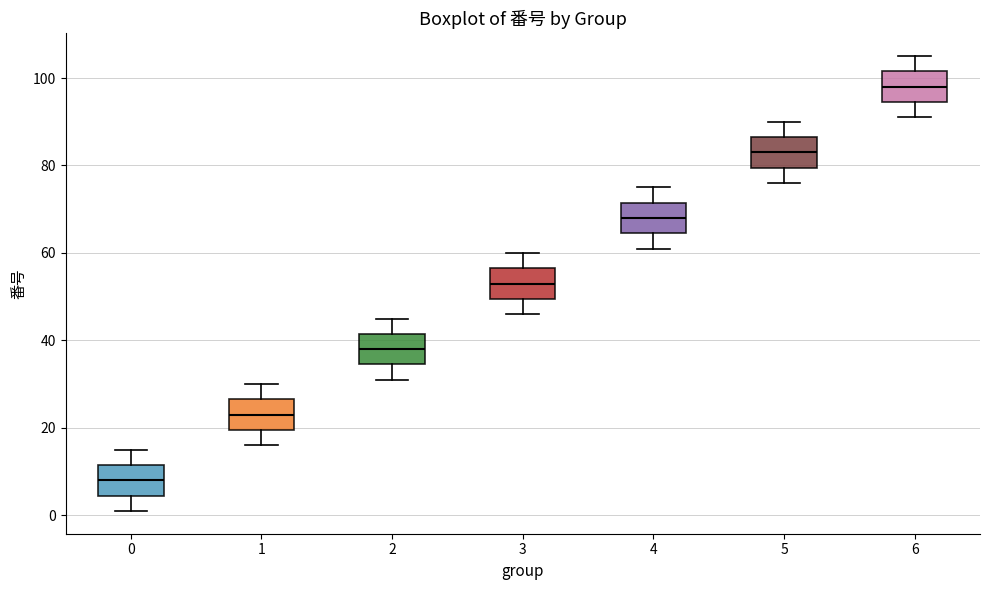

Where is the upper edge of the box at x = 2 on the y-axis? The values are not printed on the chart, so give them approximately, as read against the axis.

42